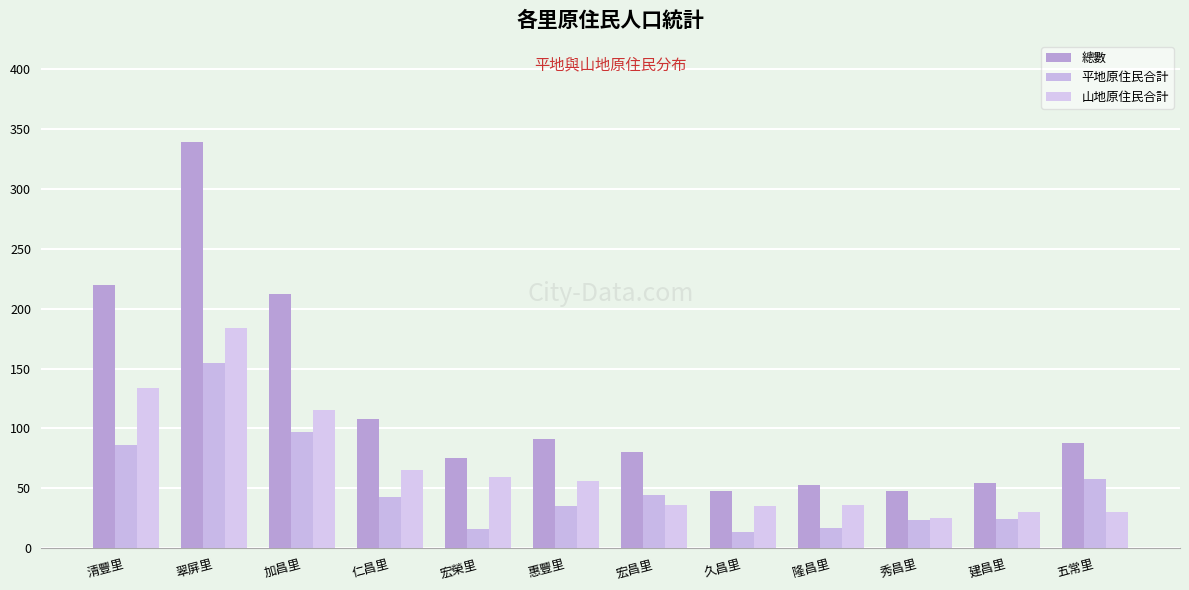

How many groups of bars are there?

12